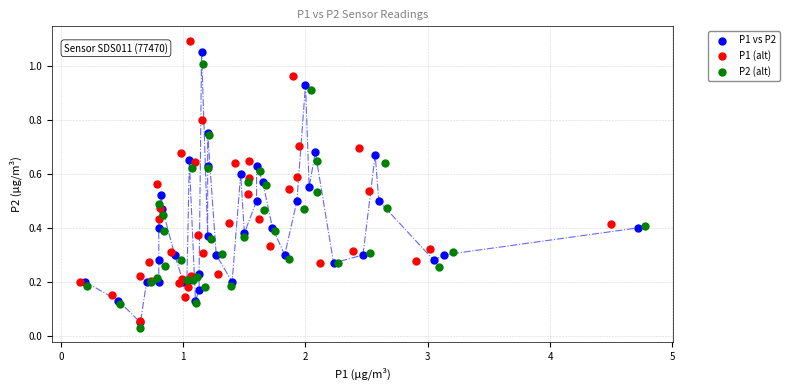

Which series reaches the minimum Y coordinate?

P2 (alt)